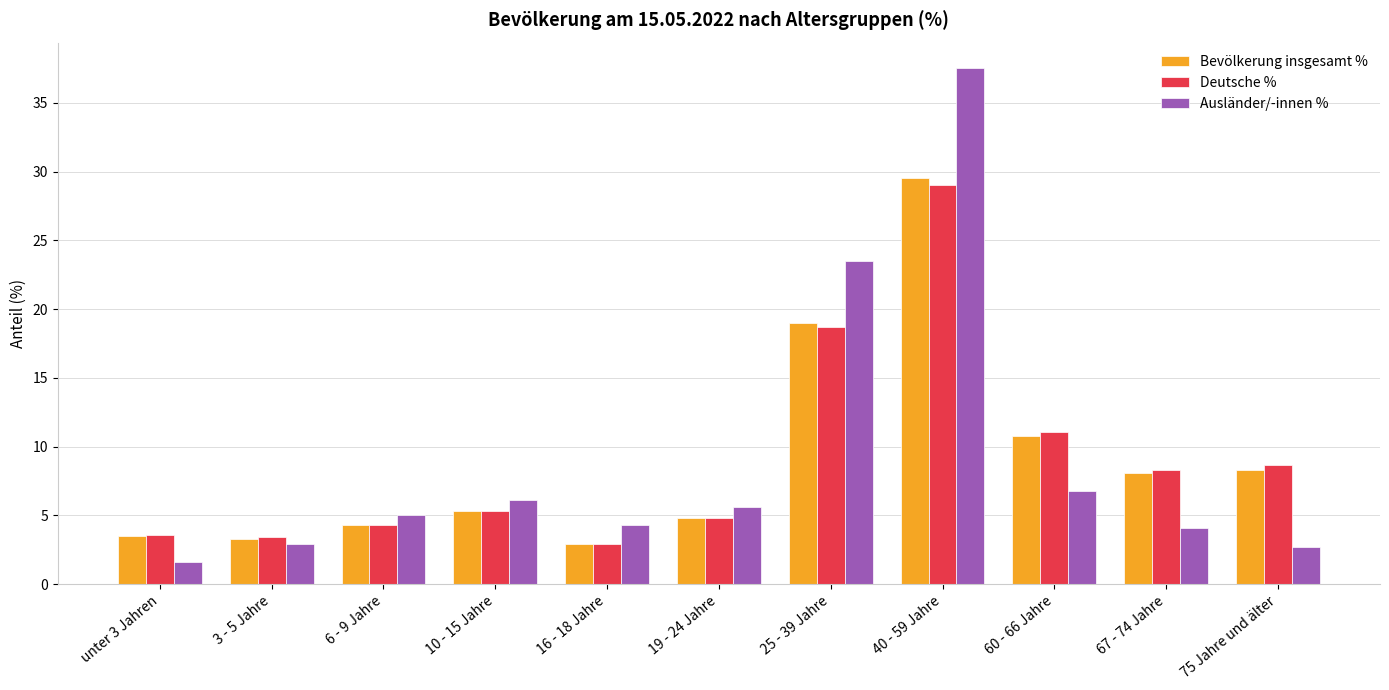

What is the difference between the Ausländer/-innen % values at 16 - 18 Jahre and 3 - 5 Jahre?

1.4